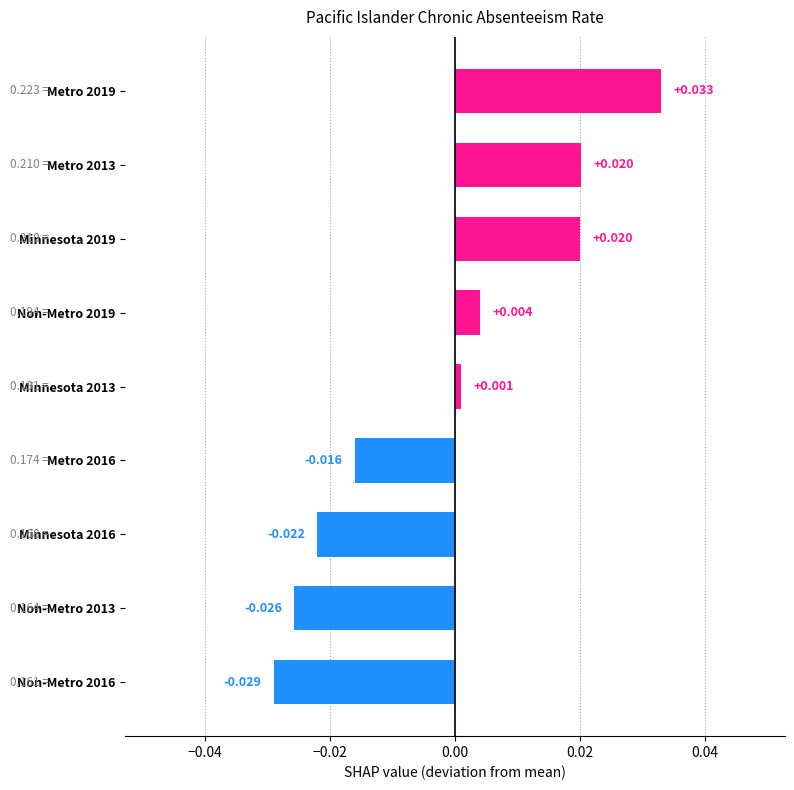

How many bars are there in total?

9